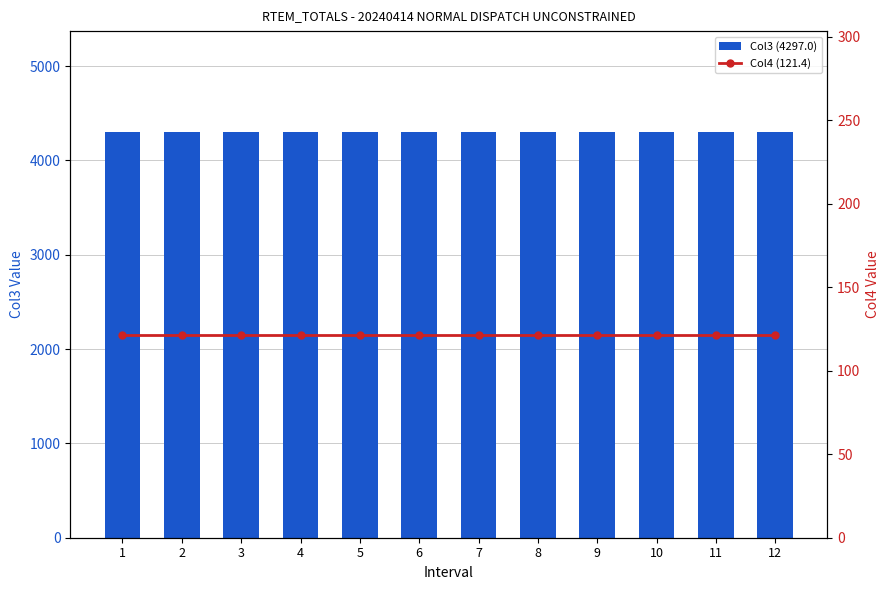

Is the value of Col3 (4297.0) at 7 greater than the value of Col4 (121.4) at 3?

Yes